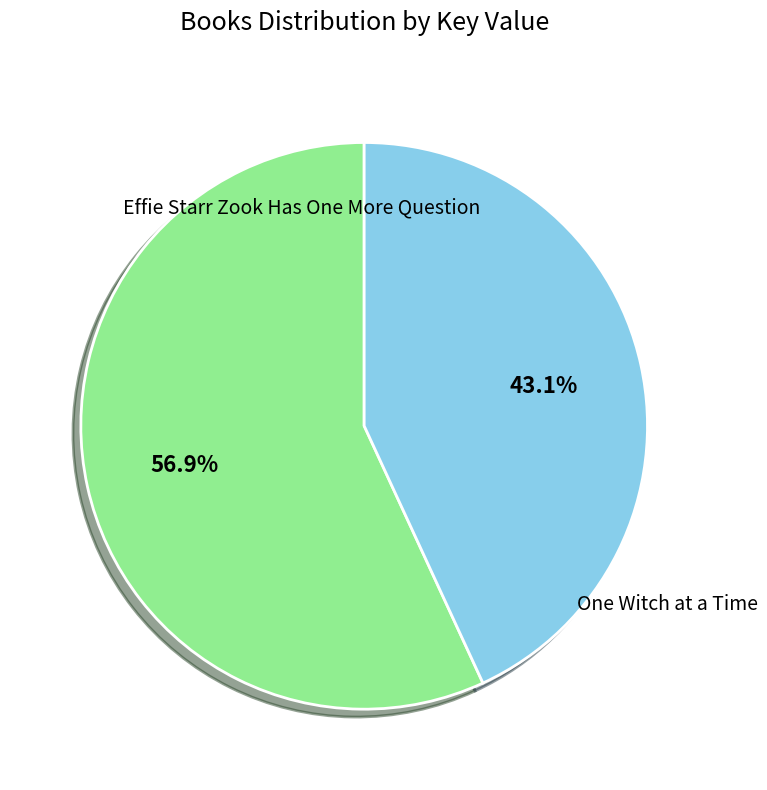

Is there any slice that represents more than half of the pie?

Yes